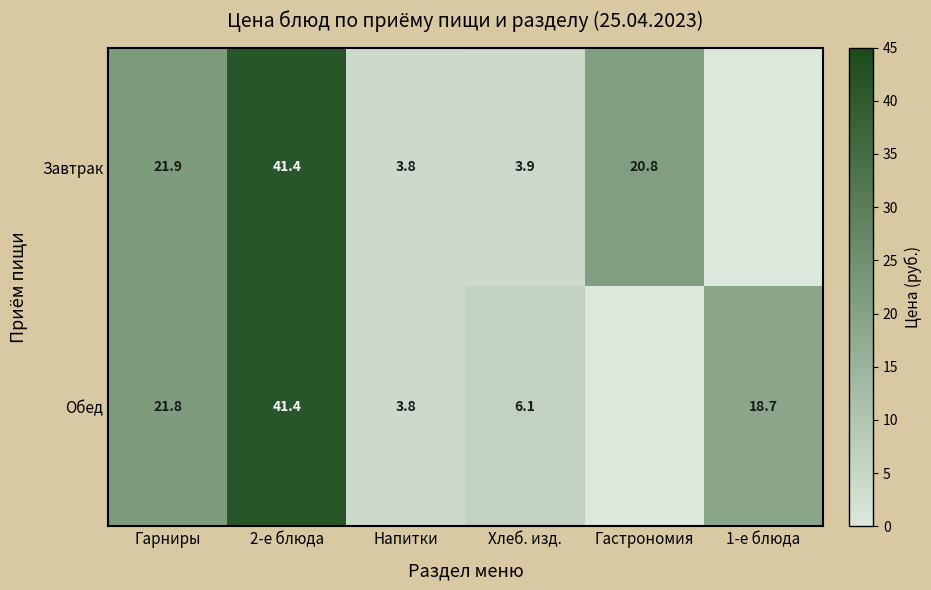

What is the difference between the Обед values at Напитки and Гарниры?

18.0